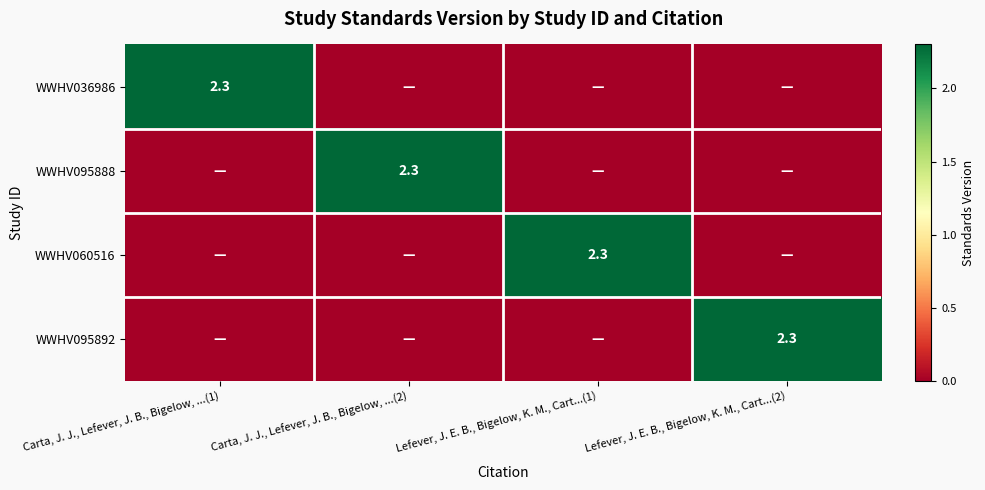

The WWHV060516 series shows 0.6 at Lefever, J. E. B., Bigelow, K. M., Cart...(1). True or false?

False